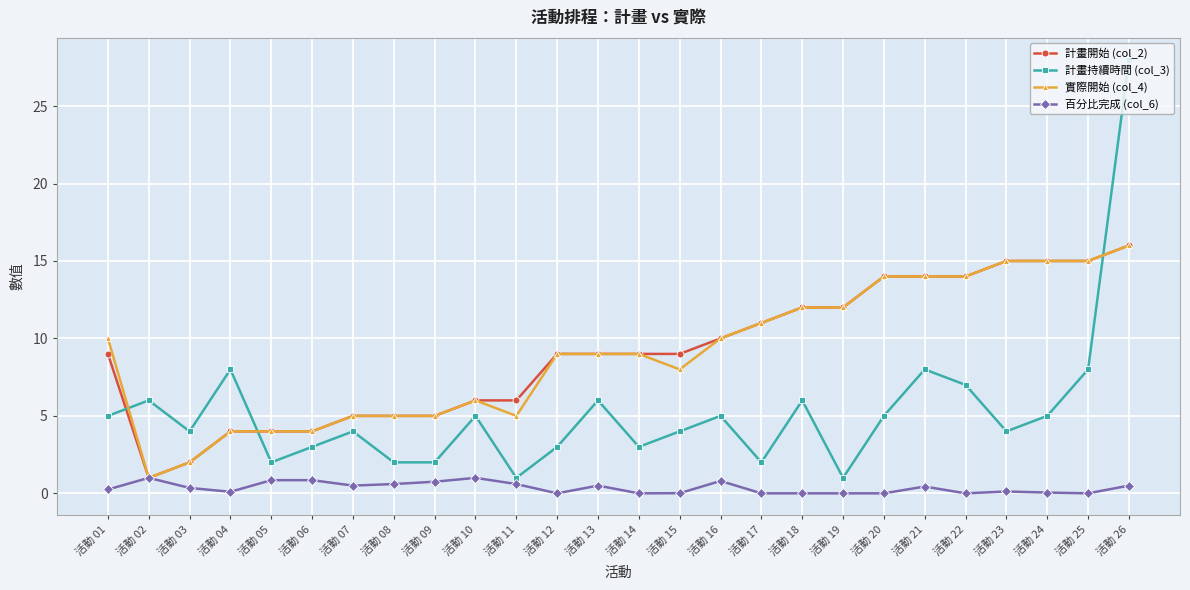

How many lines are shown in the chart?

4